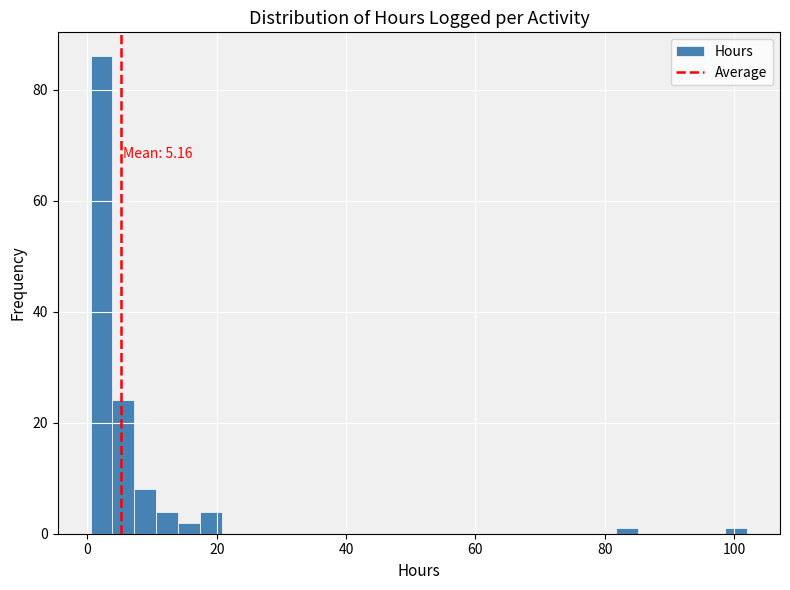

Around what value on the x-axis is the tallest bar? Give the approximate position of its centre, as read against the axis.

2